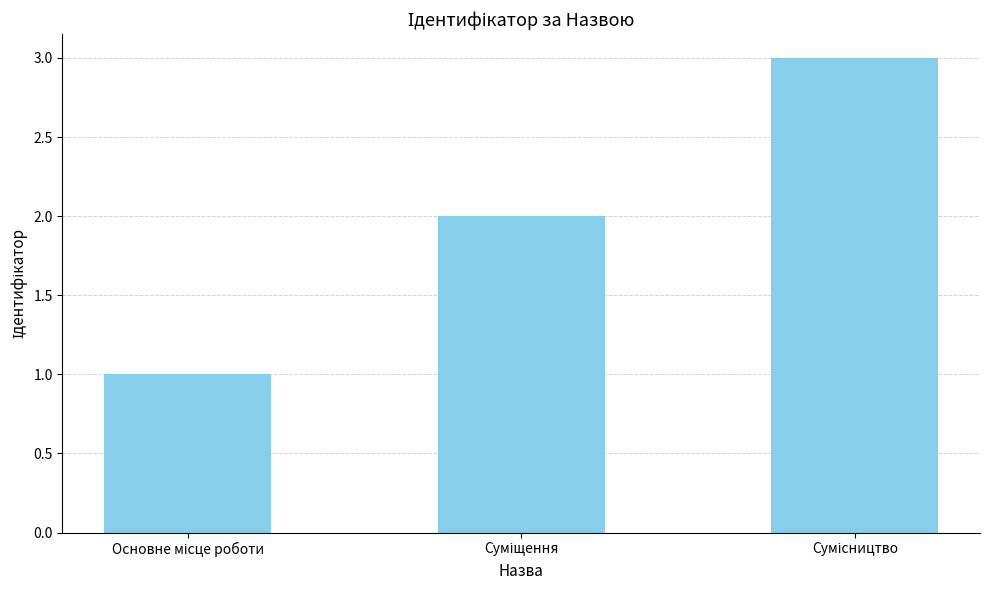

What is the difference between the maximum and minimum values?

2